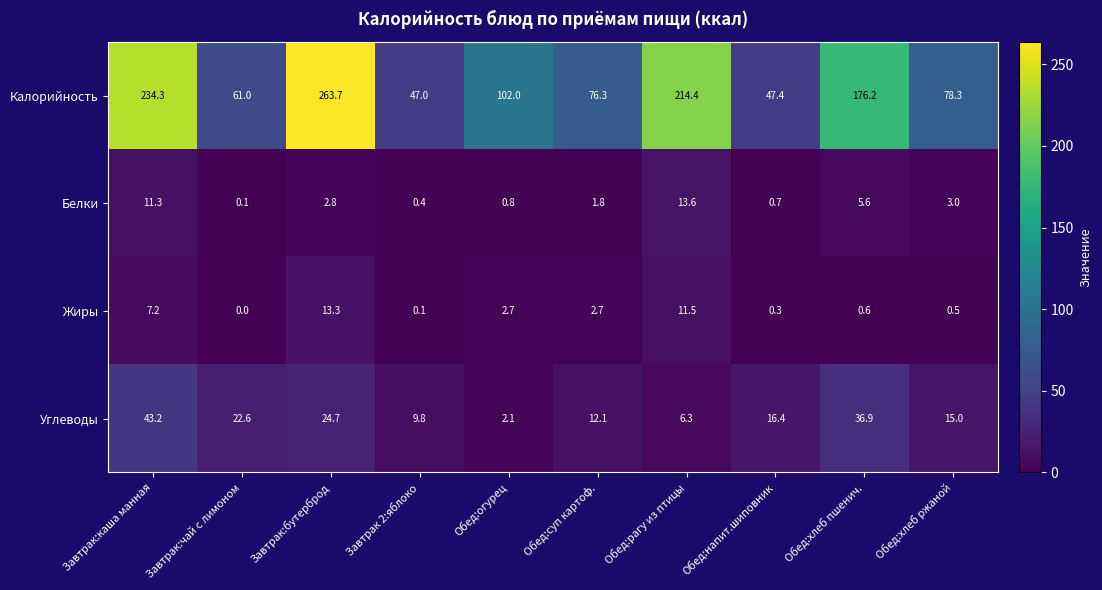

At which category is the sum across all series the highest?

Завтрак:бутерброд